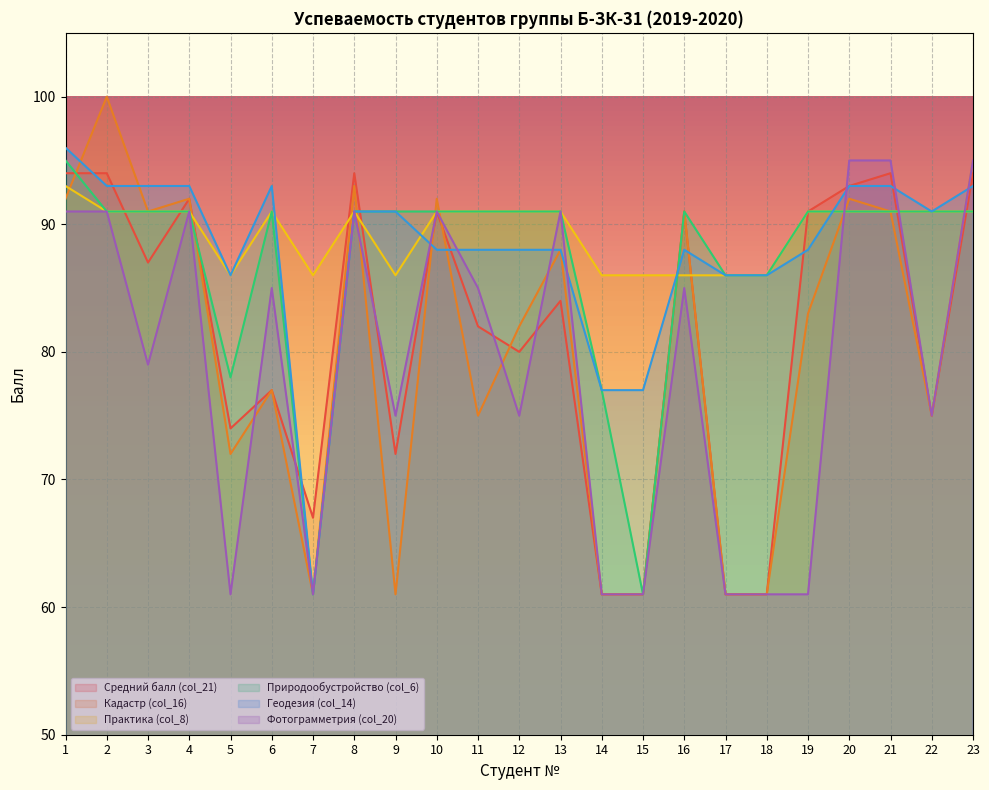

What is the maximum value shown in the chart?

100